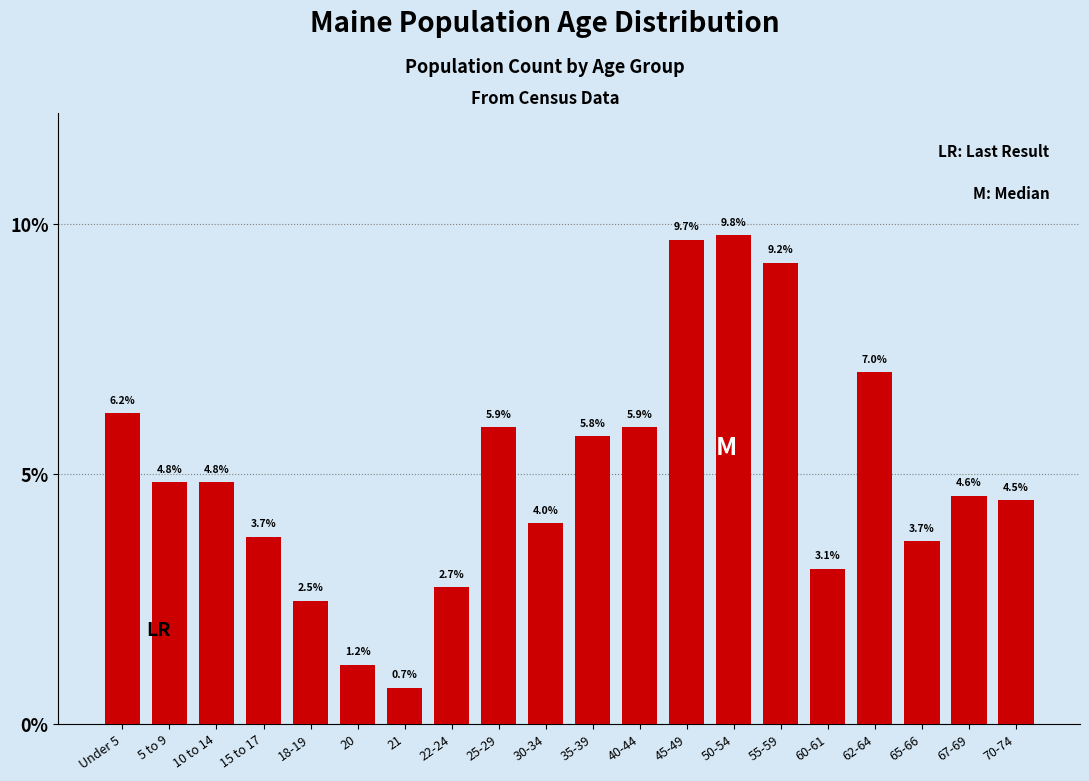

Reading left to right, extract all data points from this chart.

Under 5=6.2	5 to 9=4.8	10 to 14=4.8	15 to 17=3.7	18-19=2.5	20=1.2	21=0.7	22-24=2.7	25-29=5.9	30-34=4.0	35-39=5.8	40-44=5.9	45-49=9.7	50-54=9.8	55-59=9.2	60-61=3.1	62-64=7.0	65-66=3.7	67-69=4.6	70-74=4.5